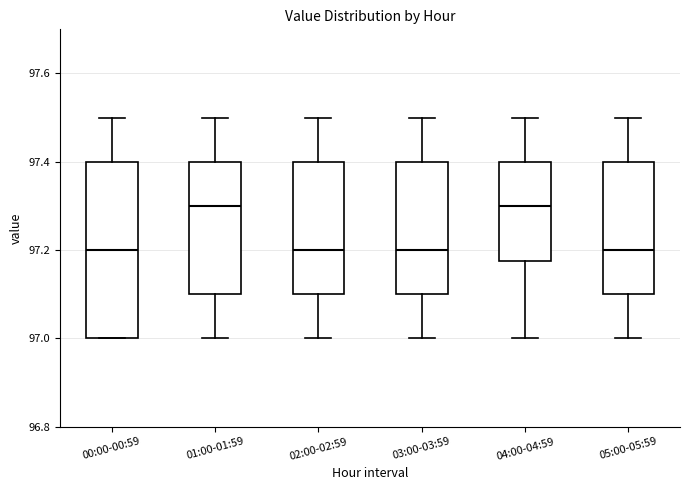

Comparing the boxes themselves (not the whiskers), which one is the tallest?

00:00-00:59